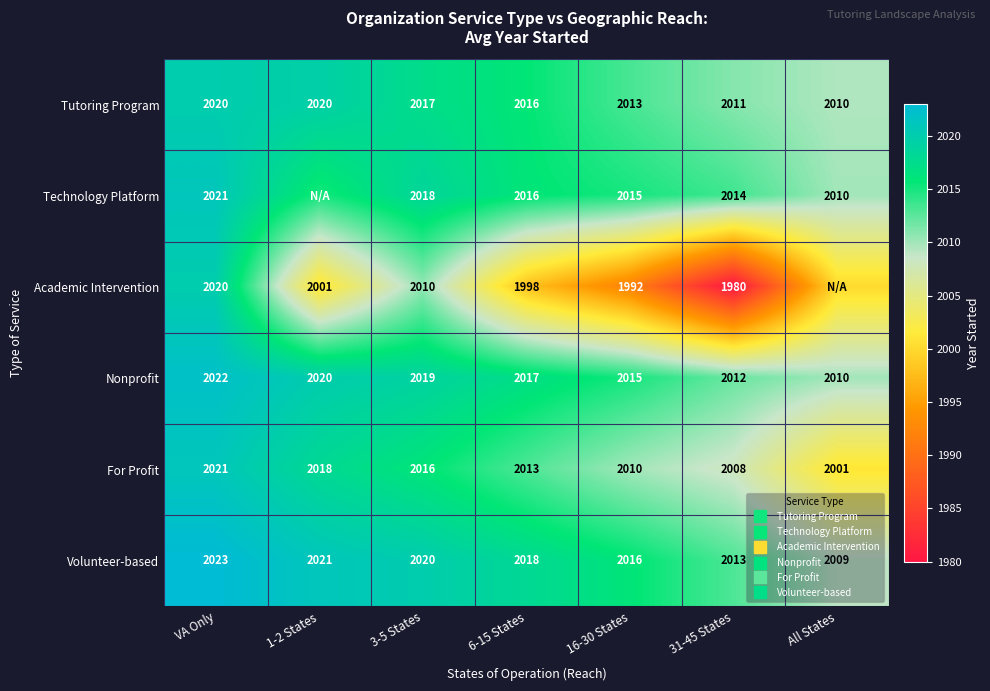

How many data points in For Profit are above 2013?

3